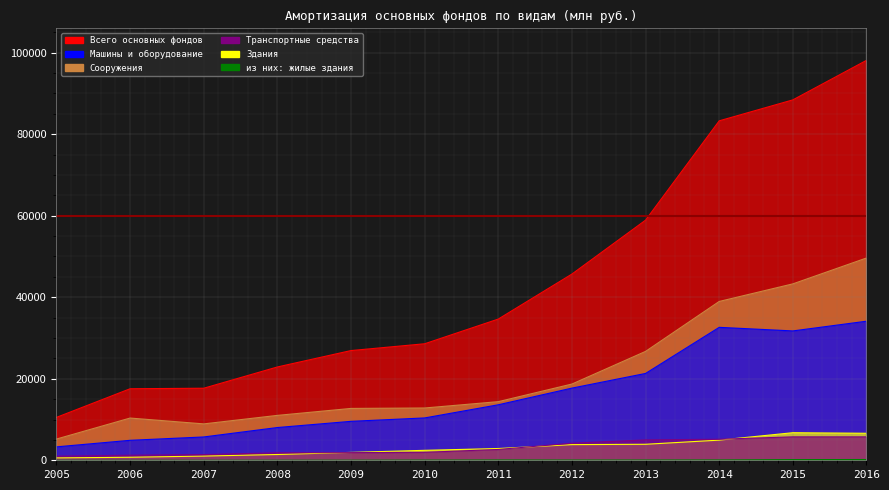

Is it true that Сооружения equals 14128 at 2006?

False